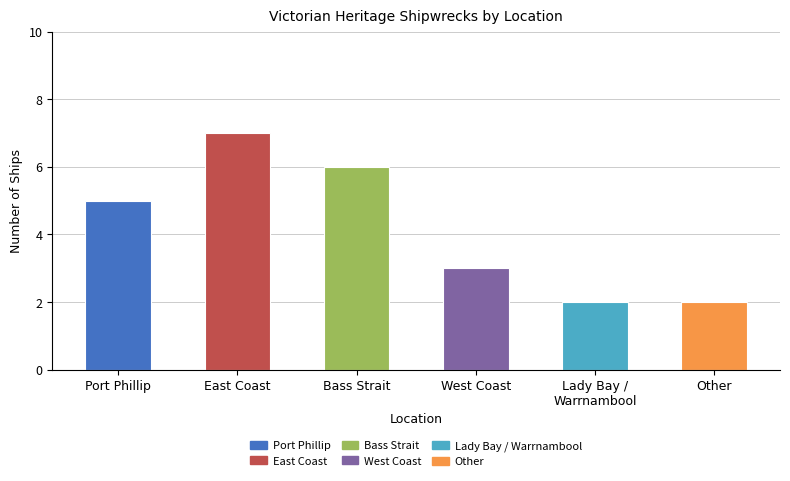

What is the approximate value at East Coast?

7